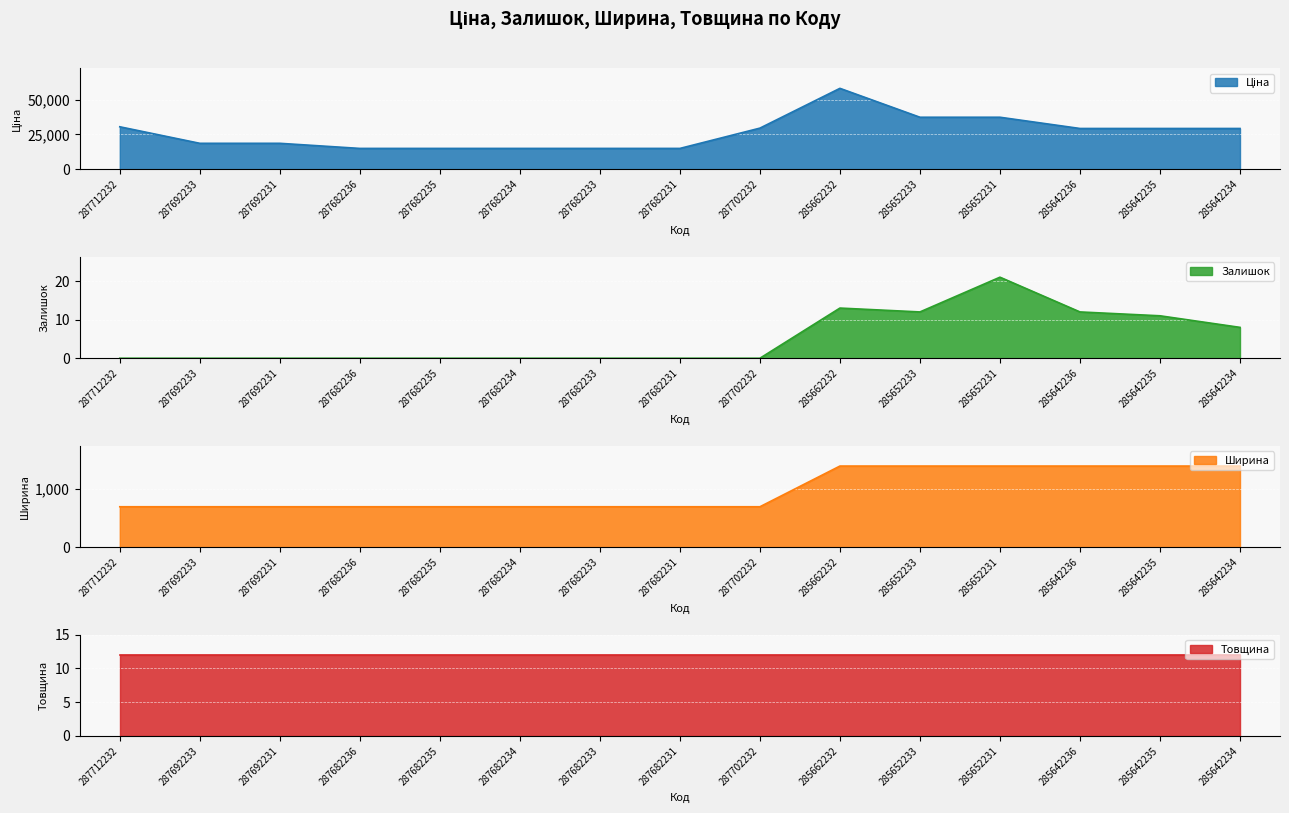

At which label does Ціна first exceed 29294?

287712232